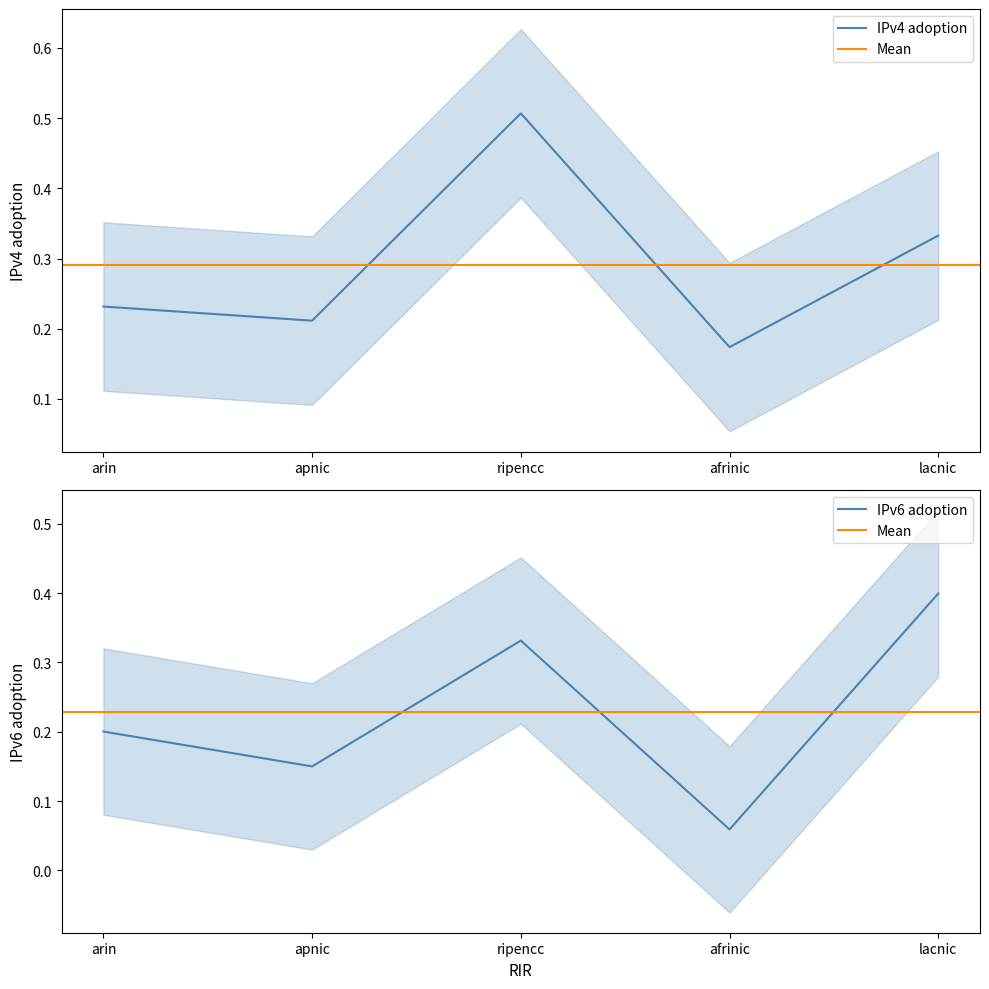

True or false: IPv6 adoption has a value of 0.4 at lacnic.

True